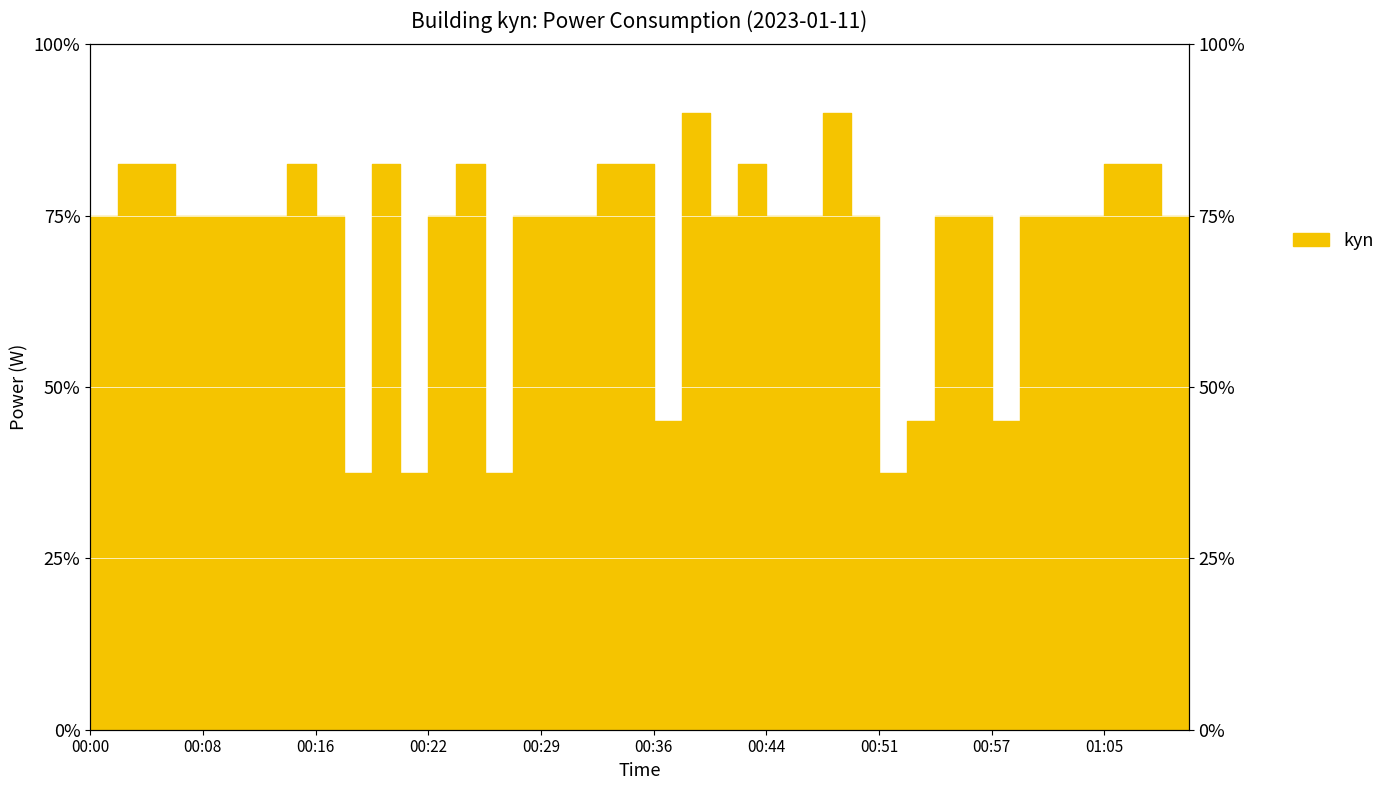

How many data points does each series have?

40